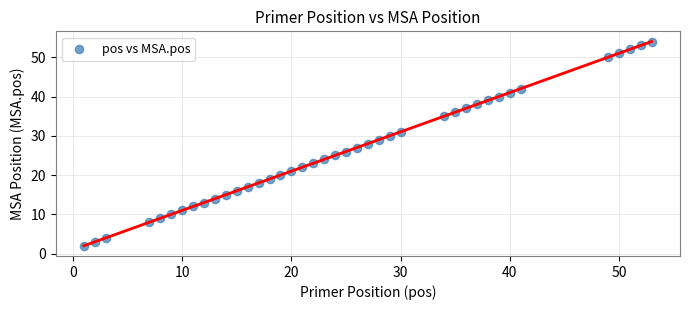

What is the range of Y values (max minus min)?

52